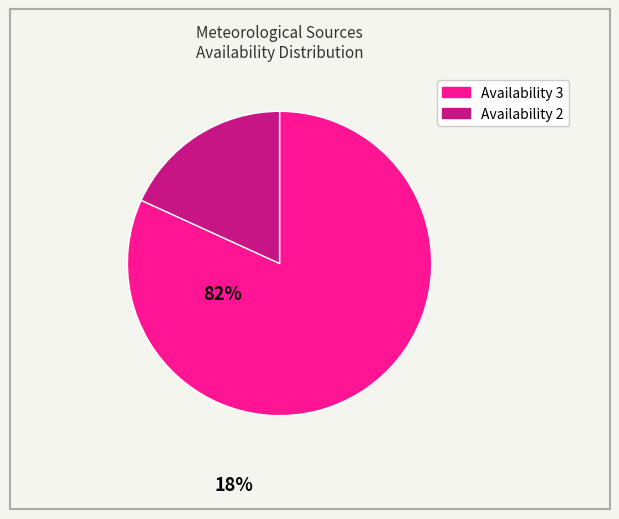

Does any single category account for the majority?

Yes